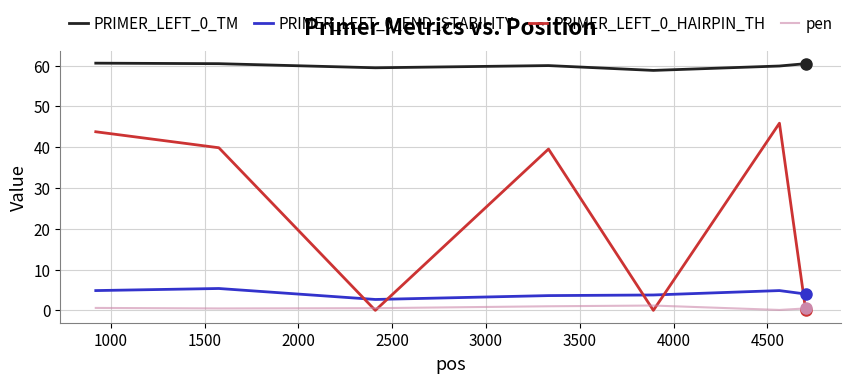

What is the lowest value of the PRIMER_LEFT_0_END_STABILITY series?

2.7